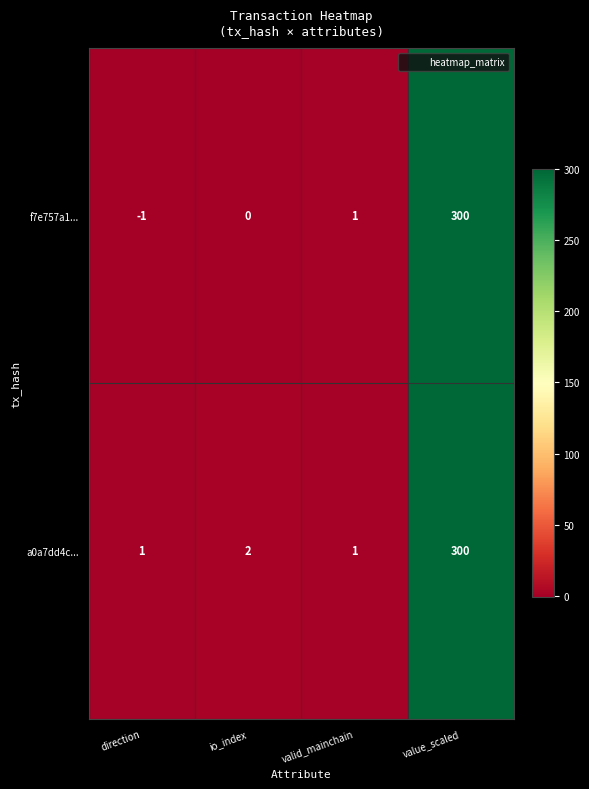

Rank the series by their average value, from lowest to highest.

f7e757a1..., a0a7dd4c...